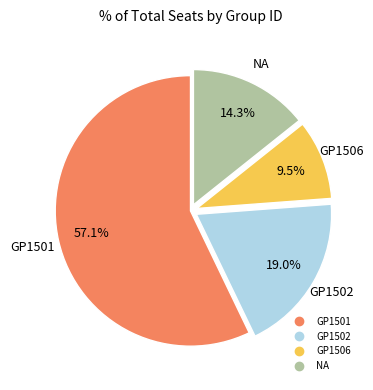

Rank the categories by value from highest to lowest.

GP1501, GP1502, NA, GP1506